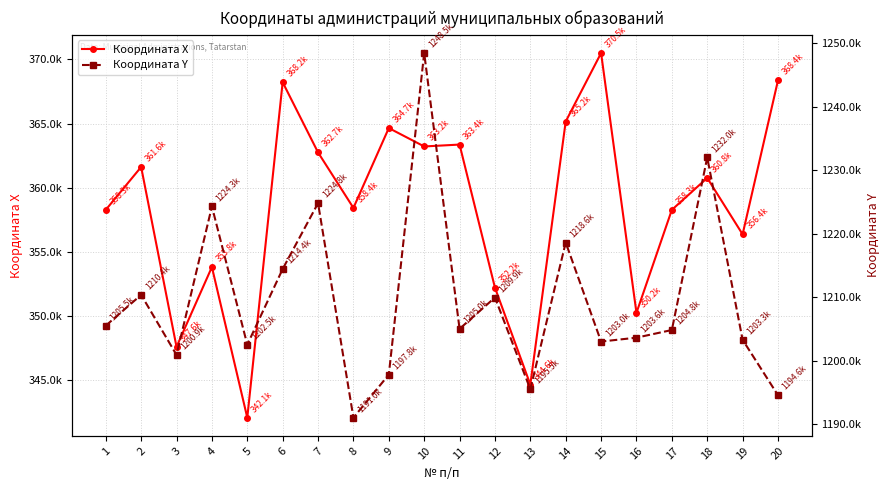

Is it true that Координата X equals 350233.5 at 16?

True